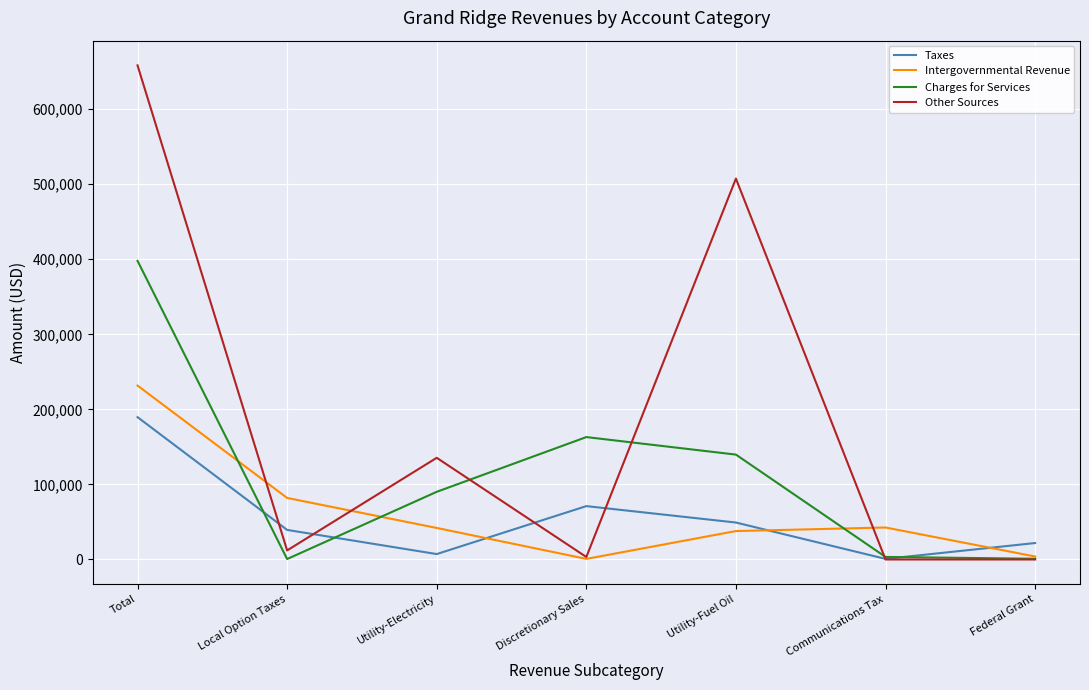

How many distinct data groups are displayed?

4